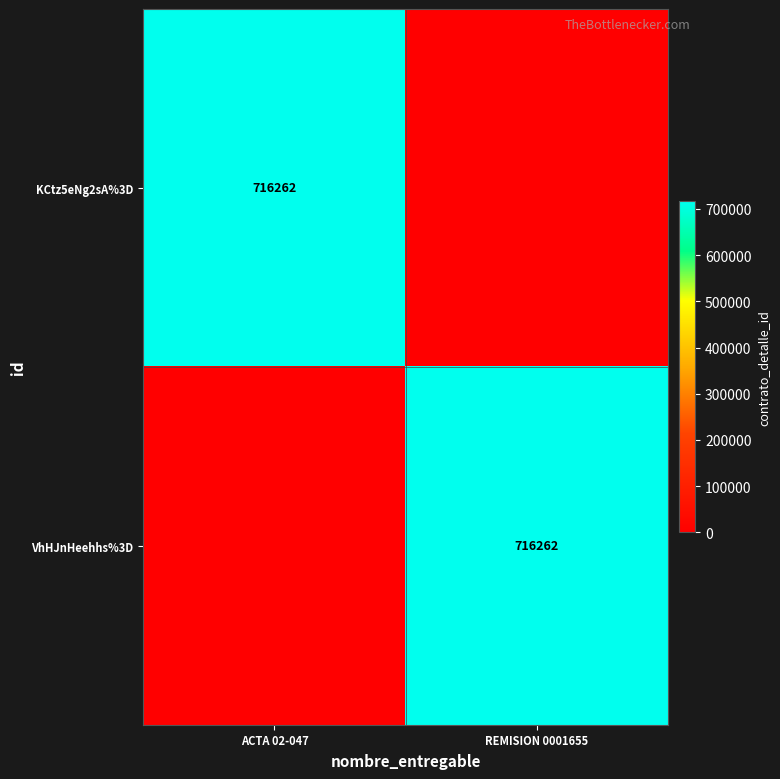

Which has a higher value, ACTA 02-047 or REMISION 0001655?

ACTA 02-047